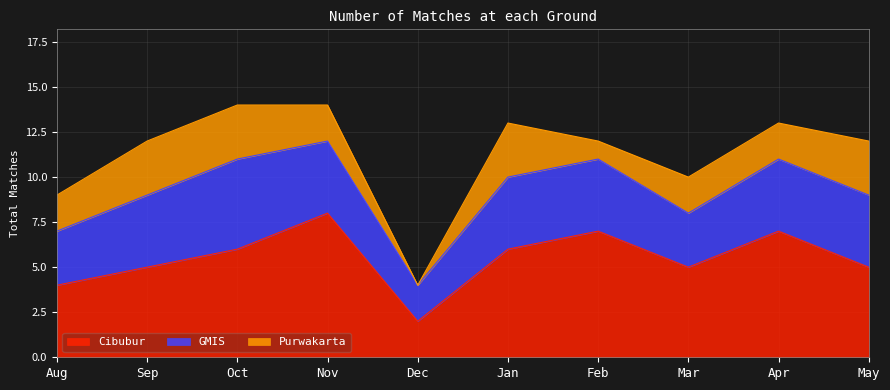

Reading left to right, extract all data points from this chart.

Cibubur: Aug=4	Sep=5	Oct=6	Nov=8	Dec=2	Jan=6	Feb=7	Mar=5	Apr=7	May=5
GMIS: Aug=3	Sep=4	Oct=5	Nov=4	Dec=2	Jan=4	Feb=4	Mar=3	Apr=4	May=4
Purwakarta: Aug=2	Sep=3	Oct=3	Nov=2	Dec=0	Jan=3	Feb=1	Mar=2	Apr=2	May=3